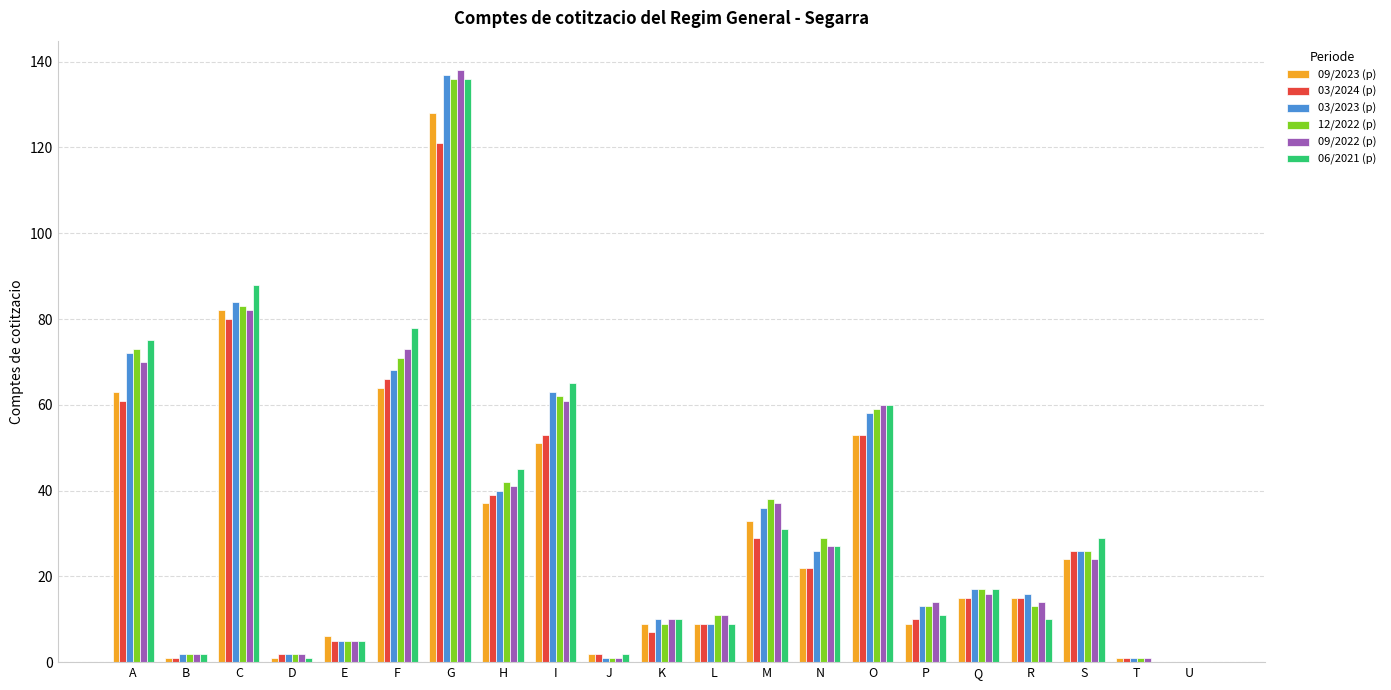

The 12/2022 (p) series shows 136 at G. True or false?

True